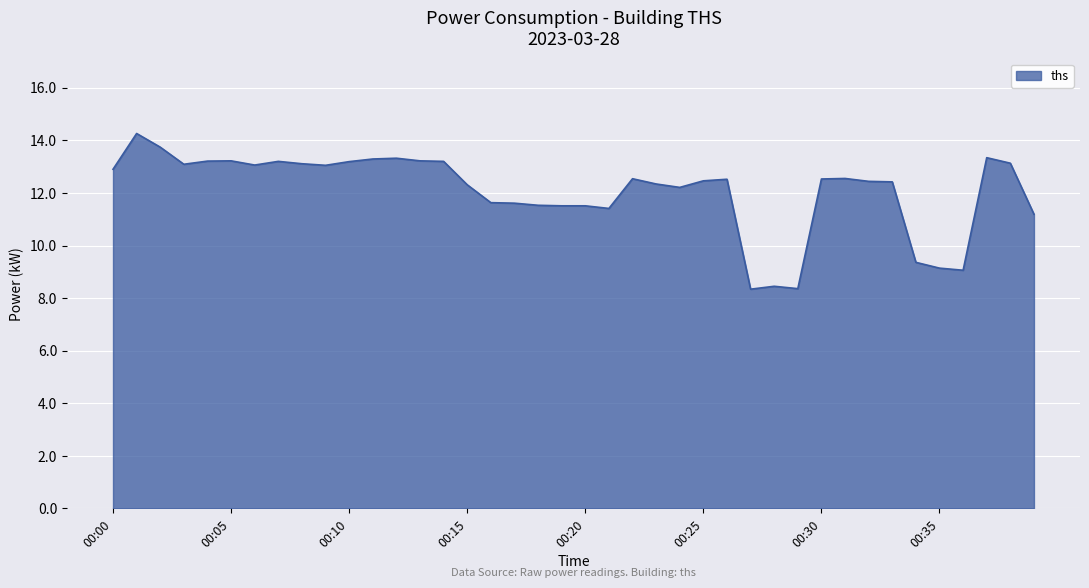

What is the minimum value shown in the chart?

8.3